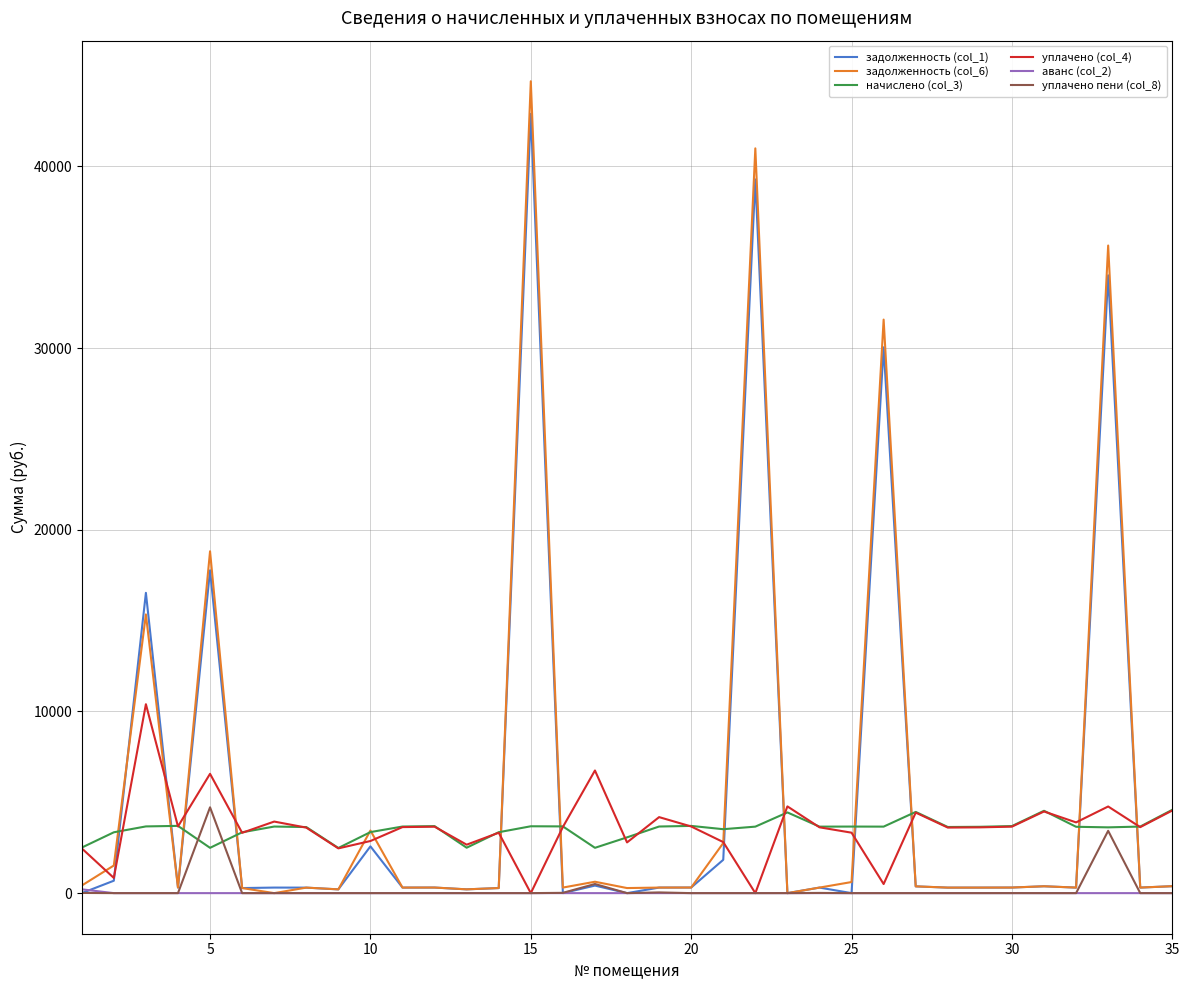

What is the highest value of the задолженность (col_1) series?

42899.8